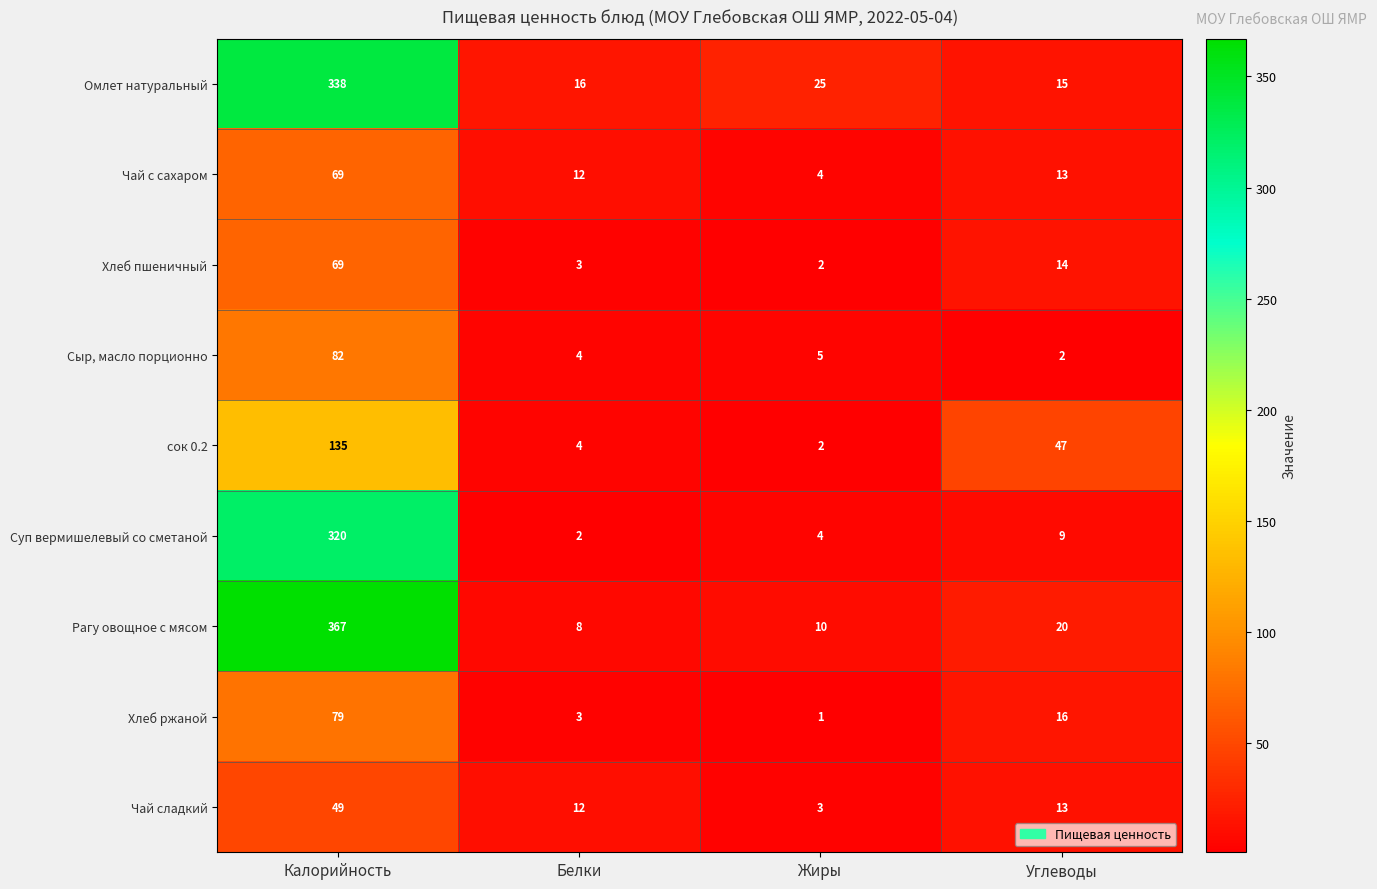

What is the difference between the highest and lowest values at Углеводы?

45